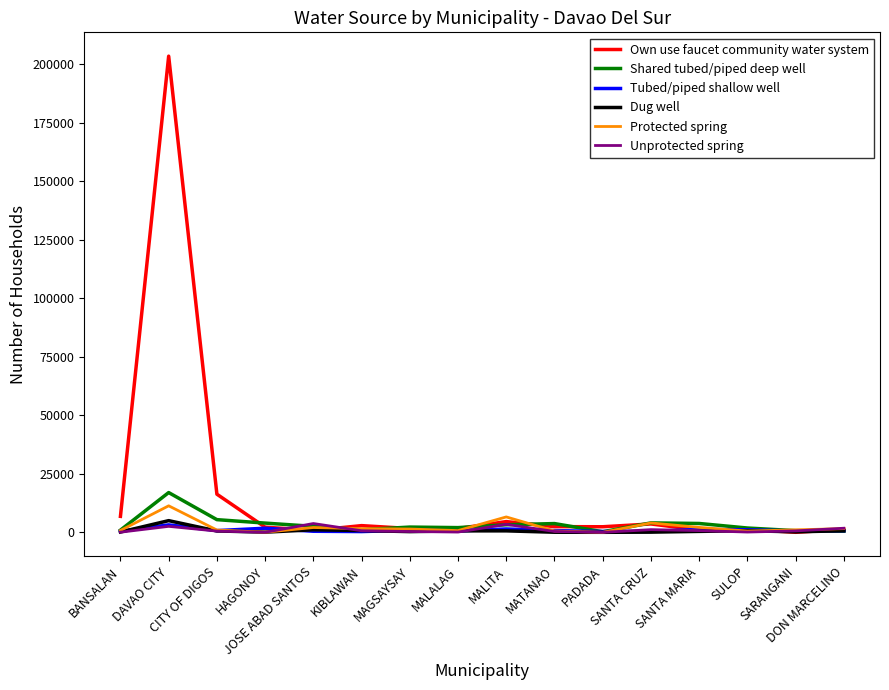

In Tubed/piped shallow well, how many points are lower than both neighbors (excluding endpoints)?

5